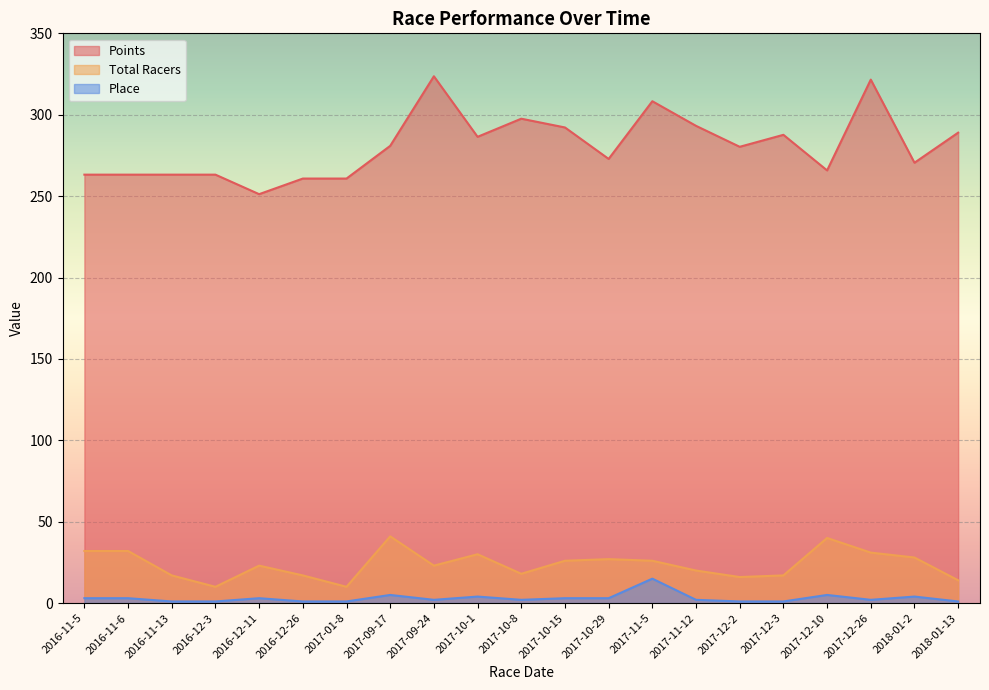

Is it true that Place equals 15.0 at 2017-11-5?

True